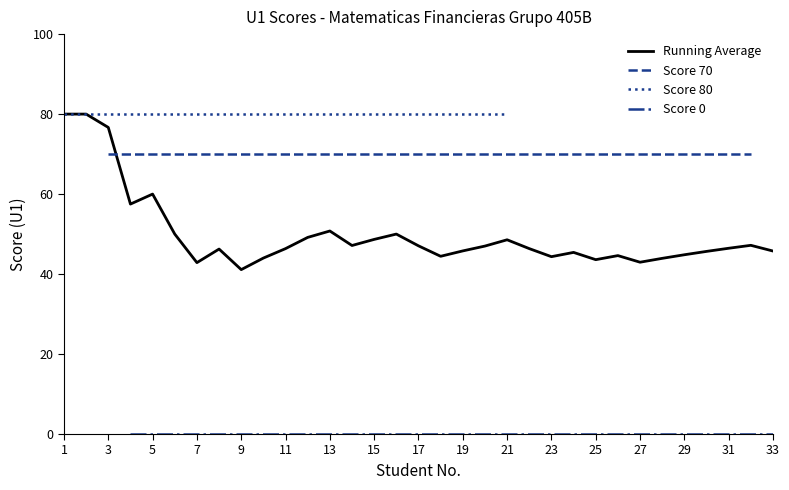

Is it true that Running Average equals 47.1 at 17?

True